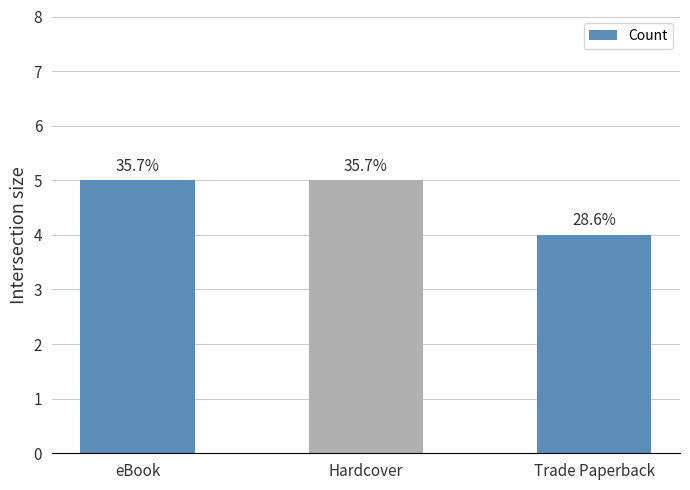

Are the bars horizontal?

No